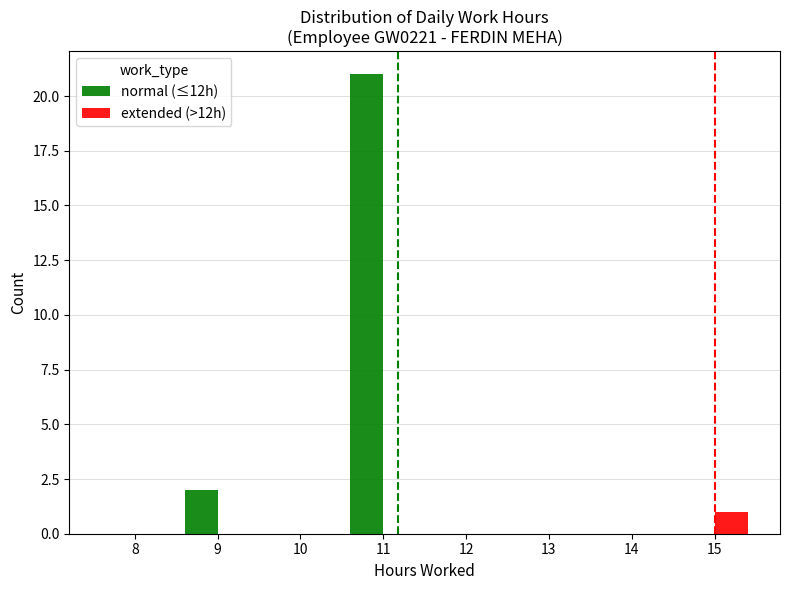

Reading left to right, what are all the values shown in this chart?

normal (≤12h): 0	2	0	21	0	0	0	0
extended (>12h): 0	0	0	0	0	0	0	1